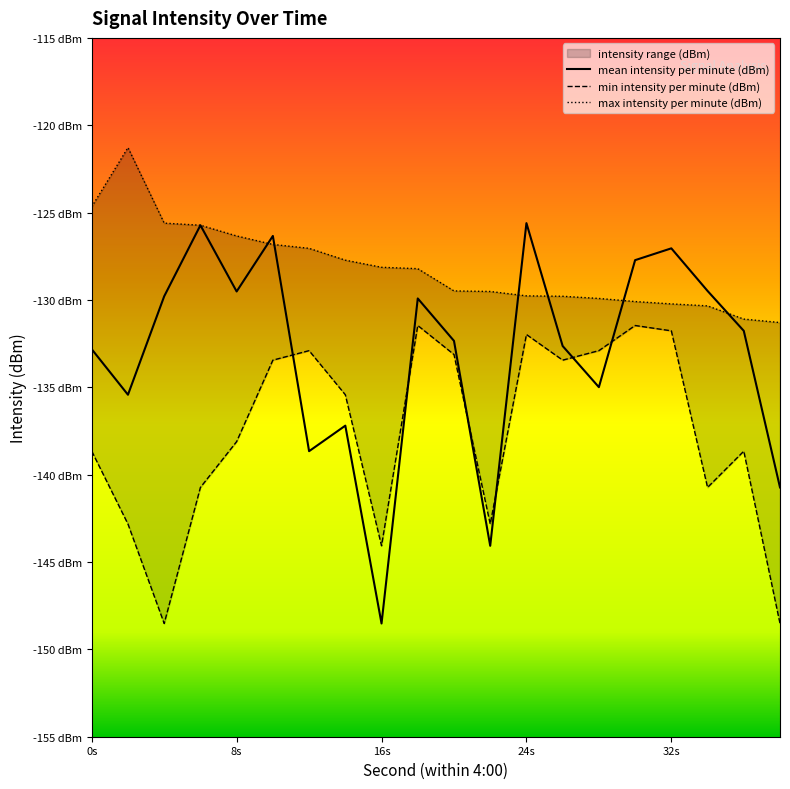

At which category does min intensity per minute (dBm) reach its first local valley?

4